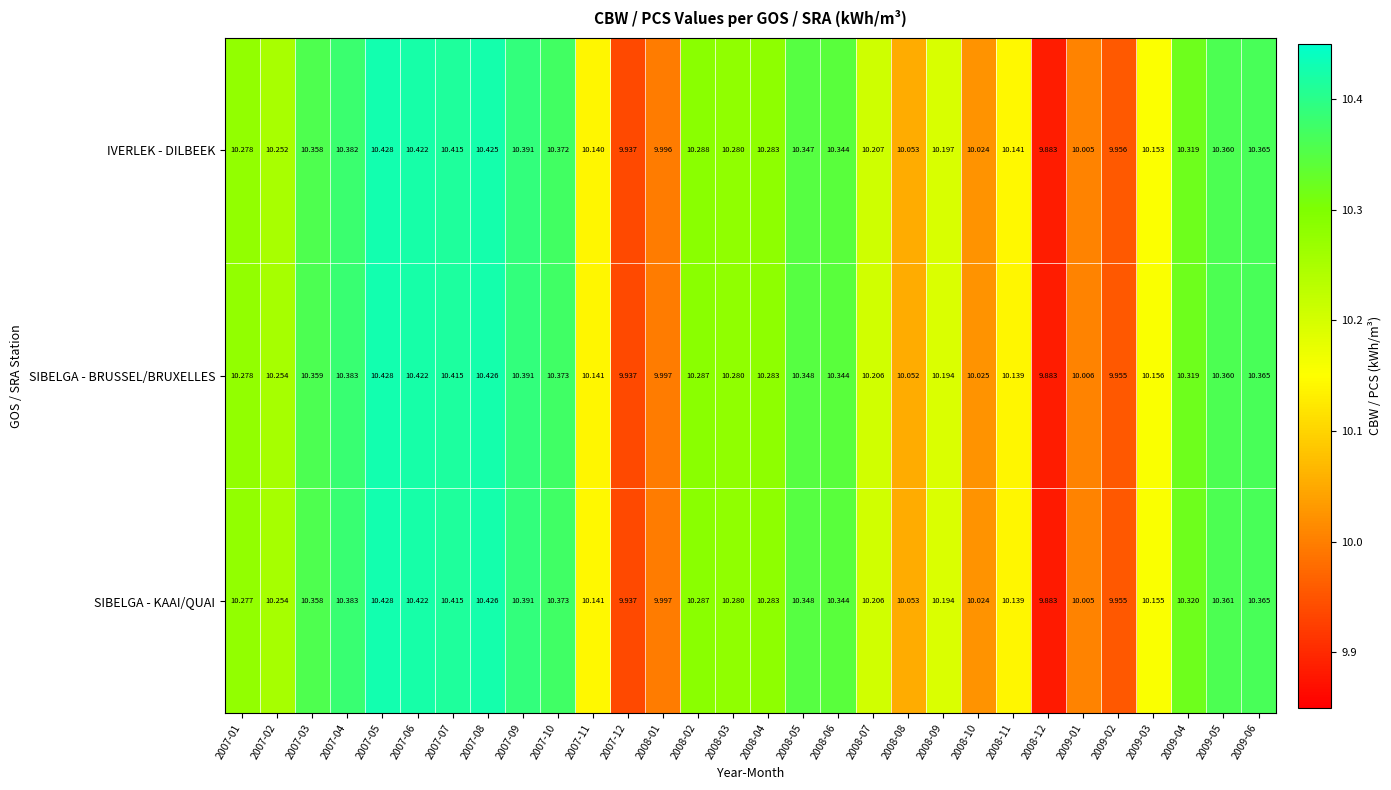

Which series changed the most between 2007-04 and 2007-07?

IVERLEK - DILBEEK